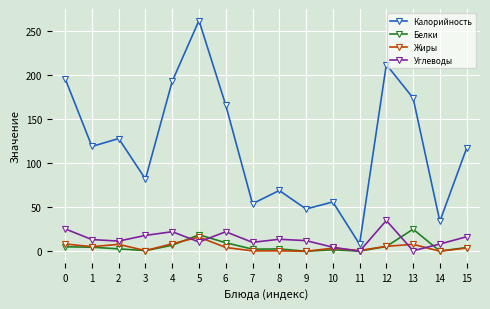

True or false: Углеводы and Калорийность intersect in this chart.

False